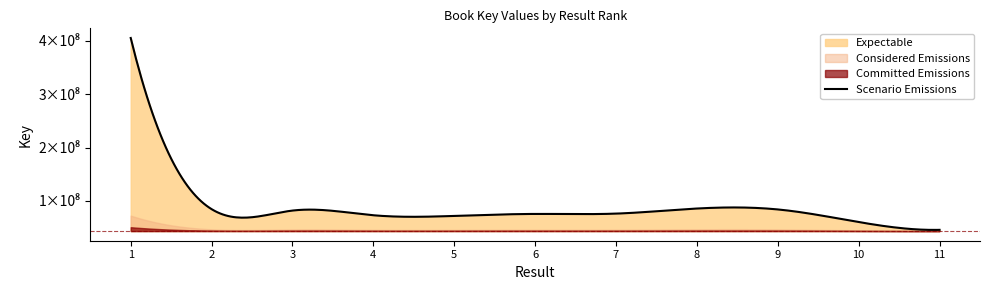

List the labels in order of value, smallest first.

11, 10, 5, 4, 6, 7, 3, 9, 2, 8, 1